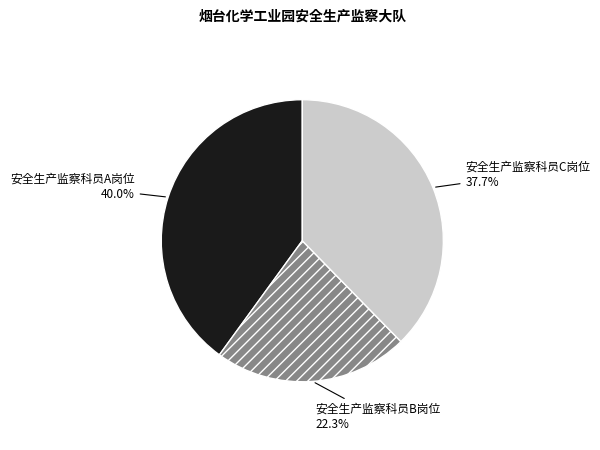

What is the largest slice in the pie chart?

安全生产监察科员A岗位